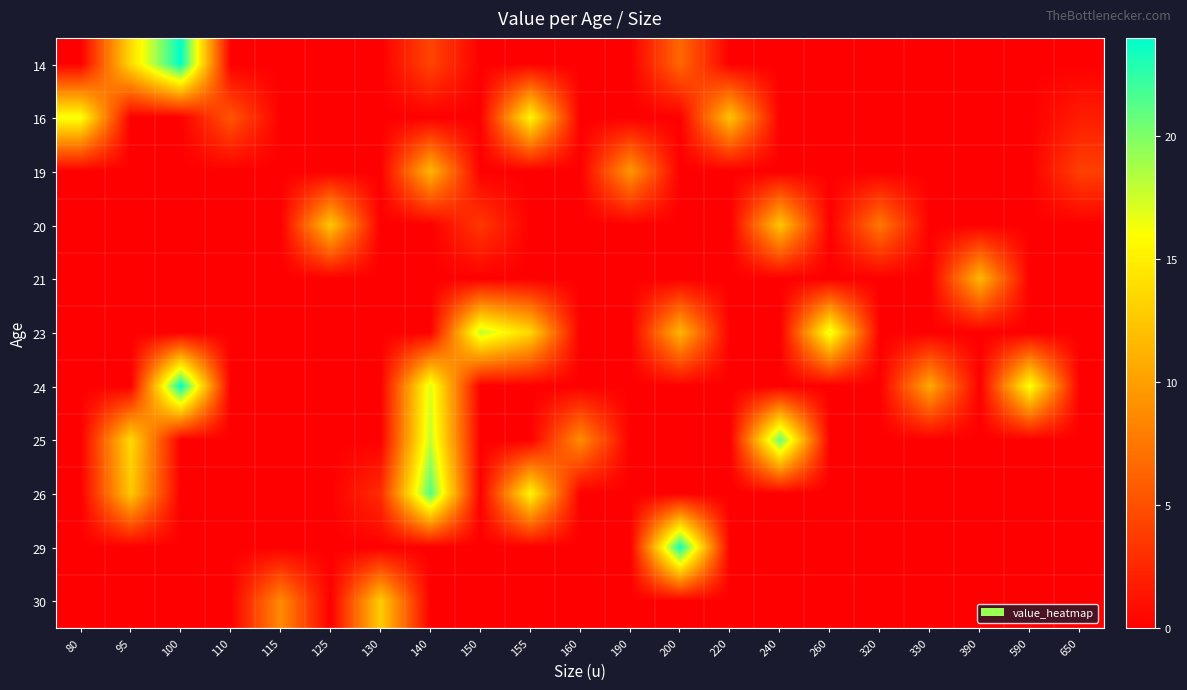

At how many categories does at least one series exceed 8?

18